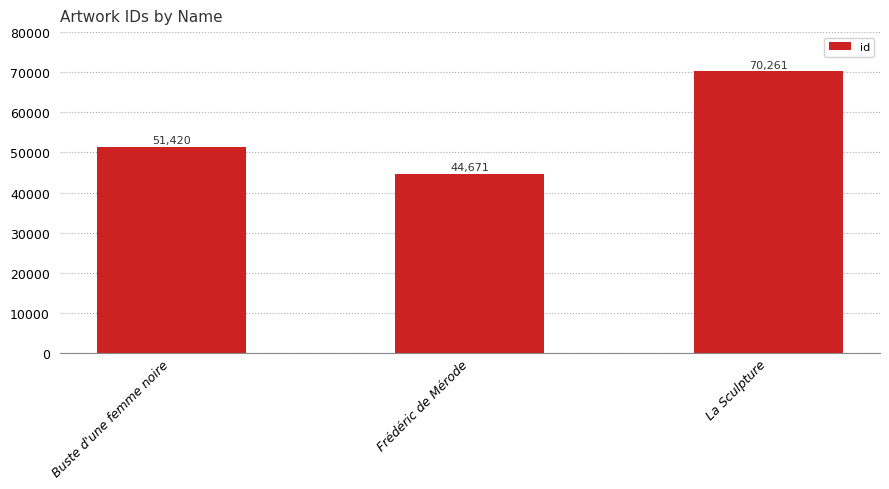

What value does the data have at Frédéric de Mérode, to the nearest 50?

44650